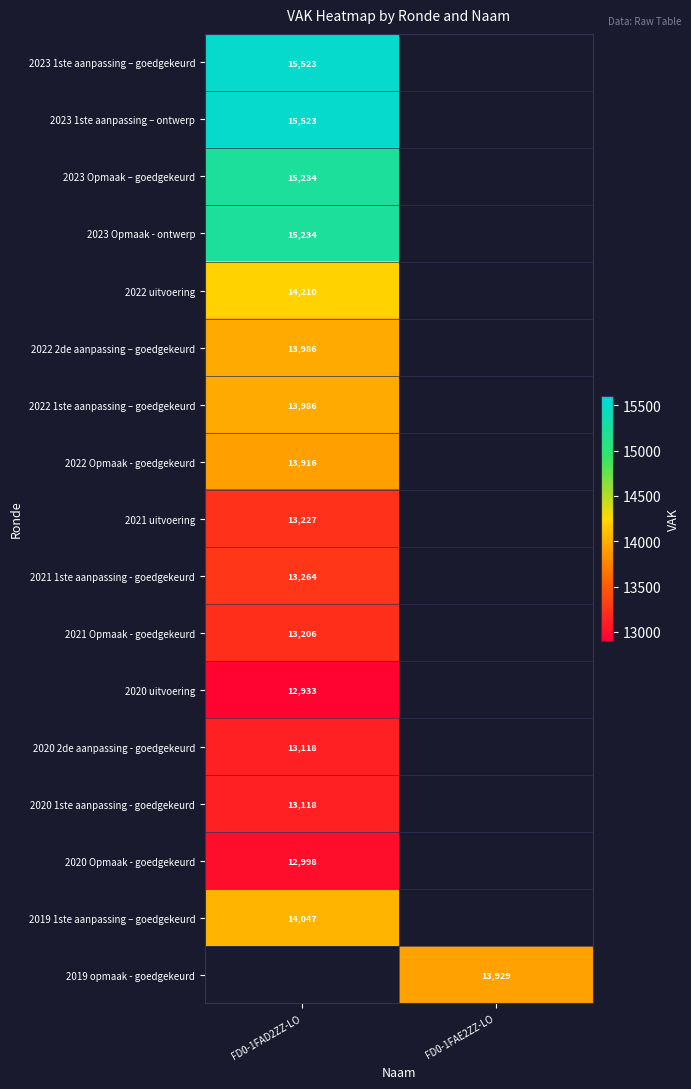

True or false: 2022 uitvoering has a value of 9833 at FD0-1FAD2ZZ-LO.

False